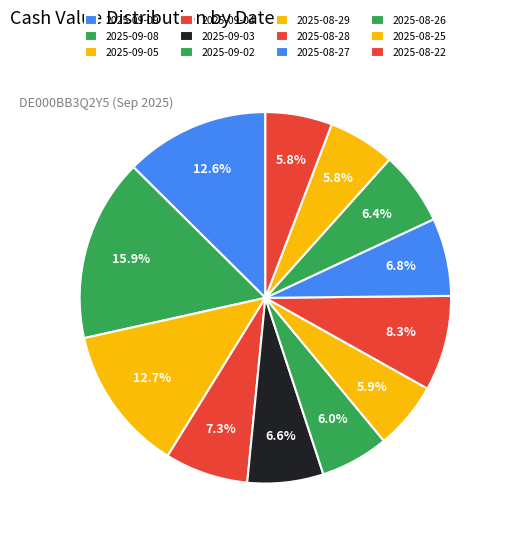

The 2025-08-22 slice represents 6% of the pie. True or false?

True